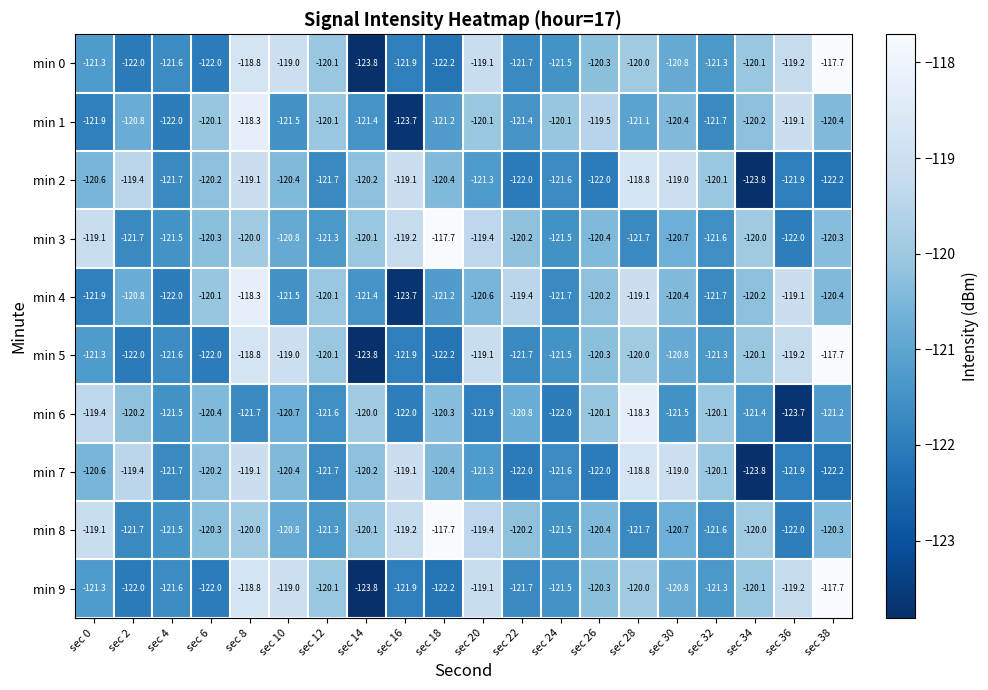

How many data points does each series have?

20